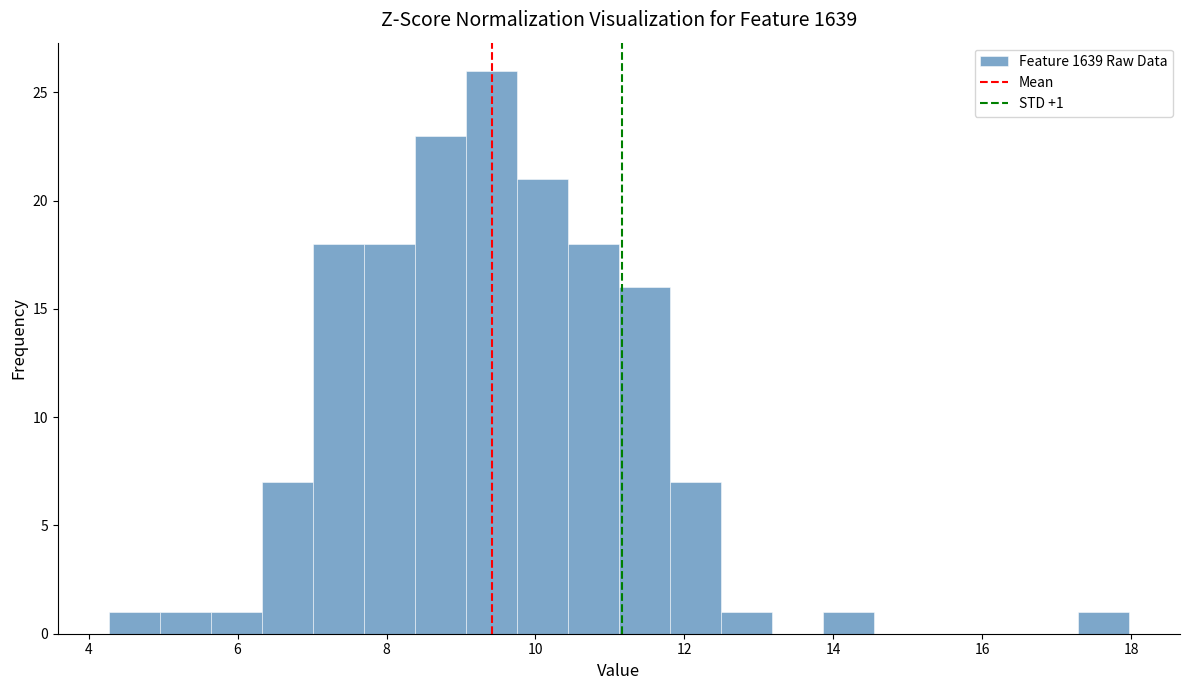

Around what value on the x-axis is the tallest bar? Give the approximate position of its centre, as read against the axis.

9.4